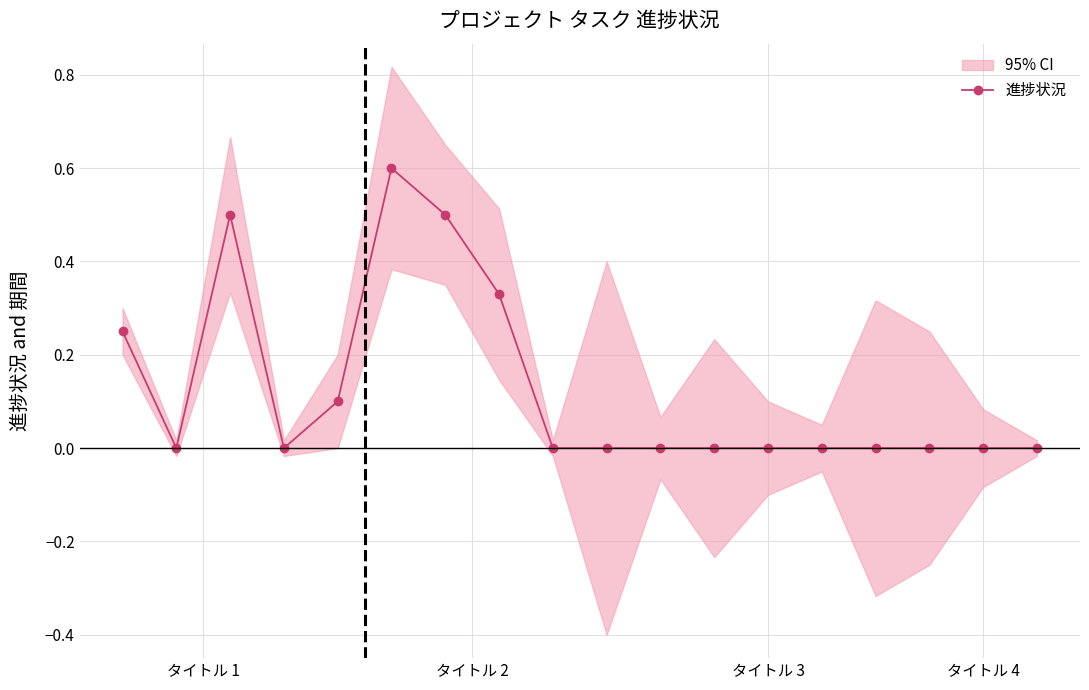

How many values exceed 0?

6